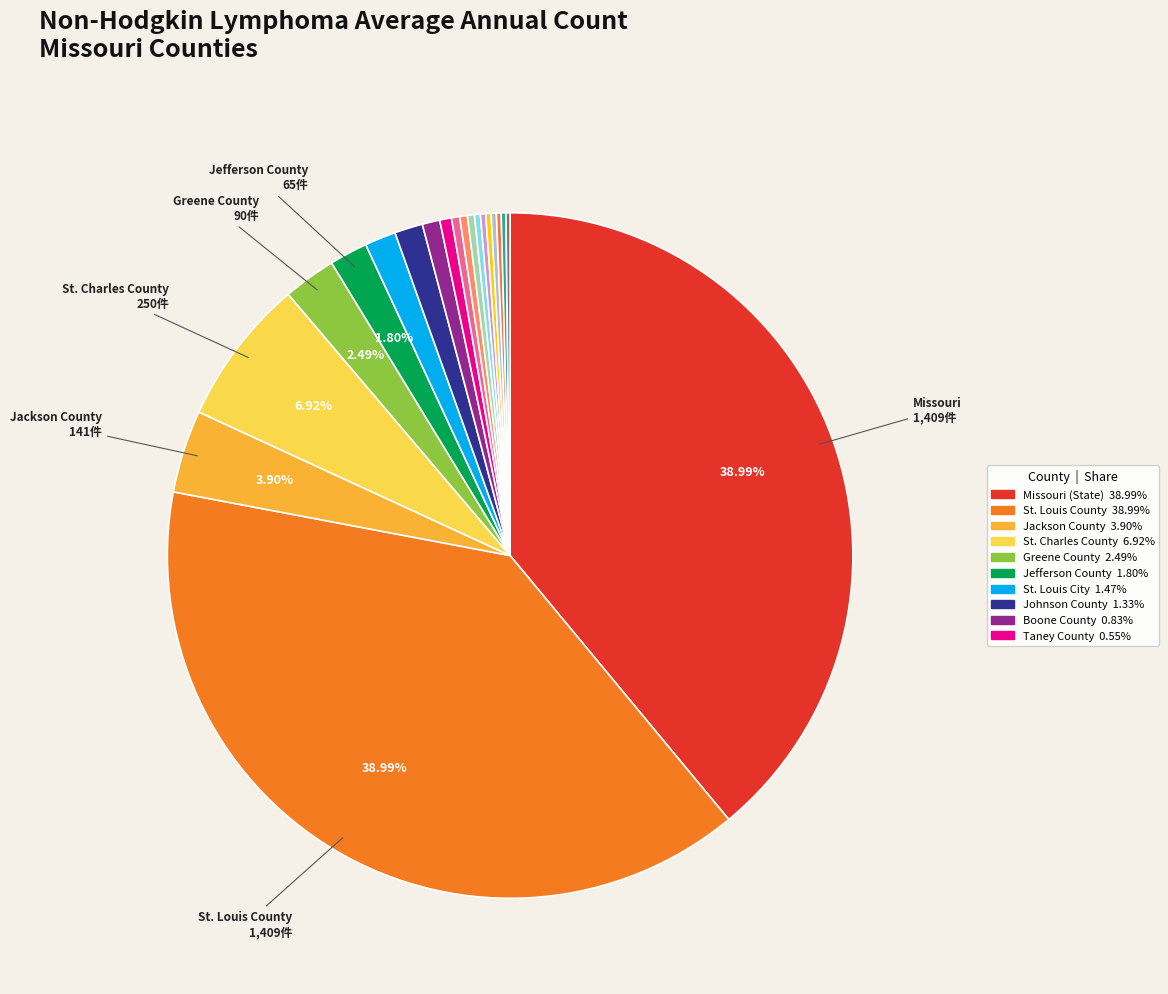

Count the number of slices in the pie.

20